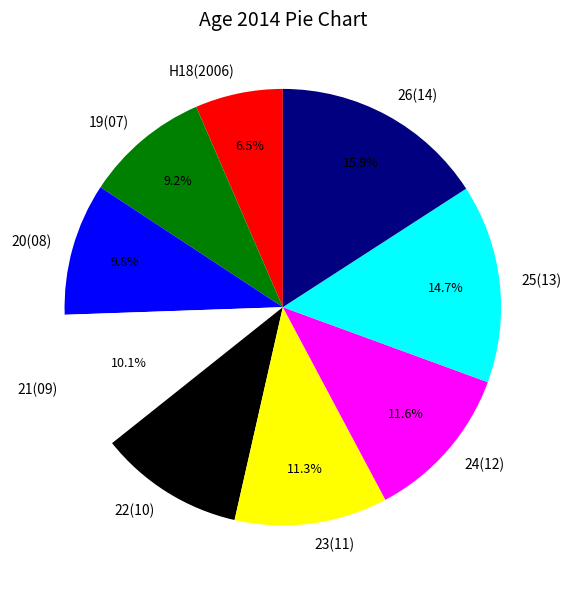

Is the sum of 19(07) and 21(09) greater than half?

No